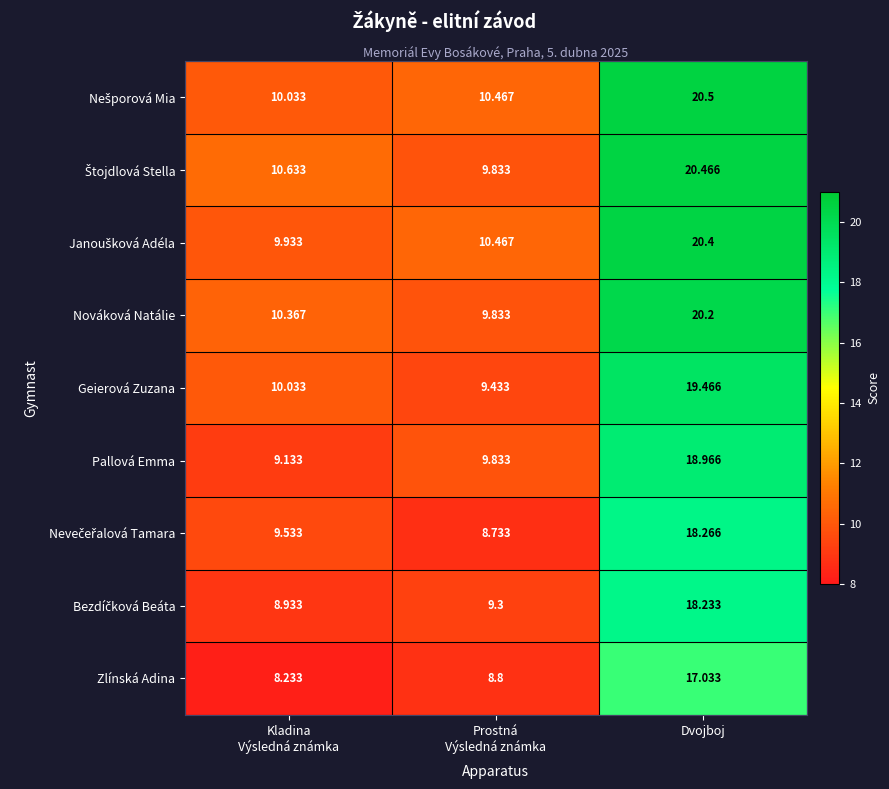

At which category is the sum across all series the highest?

Dvojboj